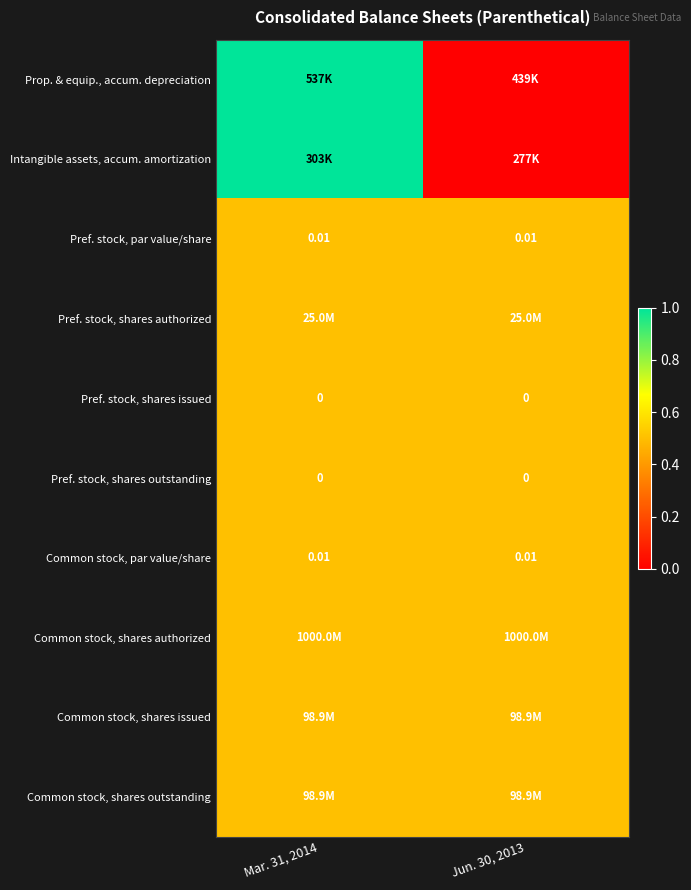

Which series changed the most between Mar. 31, 2014 and Jun. 30, 2013?

Prop. & equip., accum. depreciation